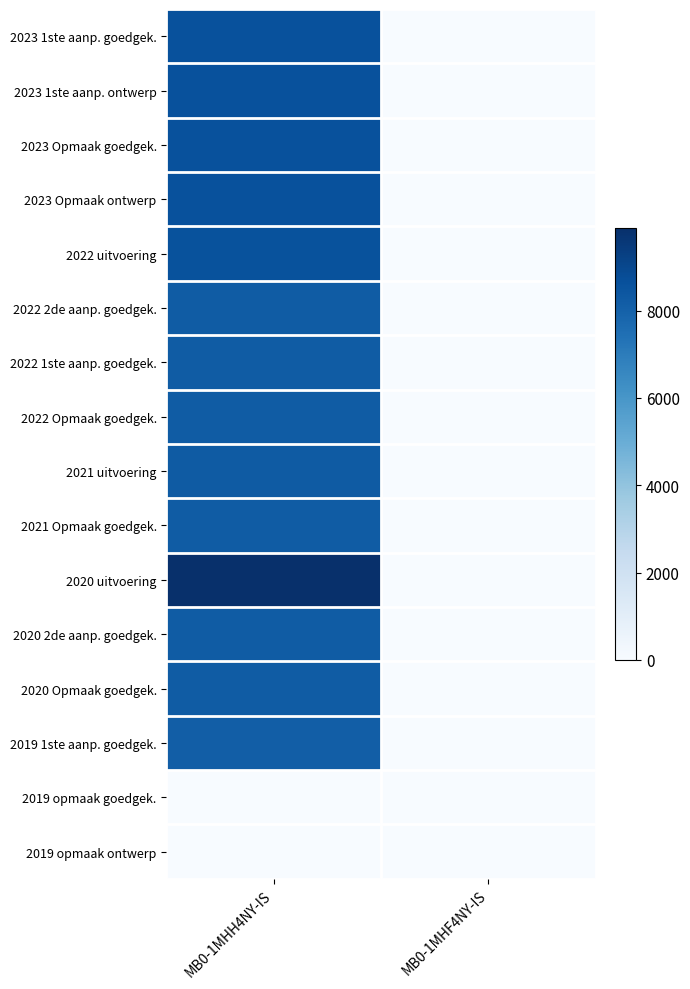

Reading left to right, transcribe all the data shown in this chart.

2023 1ste aanp. goedgek.: MB0-1MHH4NY-IS=8655	MB0-1MHF4NY-IS=0
2023 1ste aanp. ontwerp: MB0-1MHH4NY-IS=8655	MB0-1MHF4NY-IS=0
2023 Opmaak goedgek.: MB0-1MHH4NY-IS=8655	MB0-1MHF4NY-IS=0
2023 Opmaak ontwerp: MB0-1MHH4NY-IS=8655	MB0-1MHF4NY-IS=0
2022 uitvoering: MB0-1MHH4NY-IS=8595	MB0-1MHF4NY-IS=0
2022 2de aanp. goedgek.: MB0-1MHH4NY-IS=8225	MB0-1MHF4NY-IS=0
2022 1ste aanp. goedgek.: MB0-1MHH4NY-IS=8225	MB0-1MHF4NY-IS=0
2022 Opmaak goedgek.: MB0-1MHH4NY-IS=8225	MB0-1MHF4NY-IS=0
2021 uitvoering: MB0-1MHH4NY-IS=8235	MB0-1MHF4NY-IS=0
2021 Opmaak goedgek.: MB0-1MHH4NY-IS=8225	MB0-1MHF4NY-IS=0
2020 uitvoering: MB0-1MHH4NY-IS=9894	MB0-1MHF4NY-IS=0
2020 2de aanp. goedgek.: MB0-1MHH4NY-IS=8225	MB0-1MHF4NY-IS=0
2020 Opmaak goedgek.: MB0-1MHH4NY-IS=8225	MB0-1MHF4NY-IS=0
2019 1ste aanp. goedgek.: MB0-1MHH4NY-IS=8125	MB0-1MHF4NY-IS=0
2019 opmaak goedgek.: MB0-1MHH4NY-IS=0	MB0-1MHF4NY-IS=0
2019 opmaak ontwerp: MB0-1MHH4NY-IS=0	MB0-1MHF4NY-IS=0